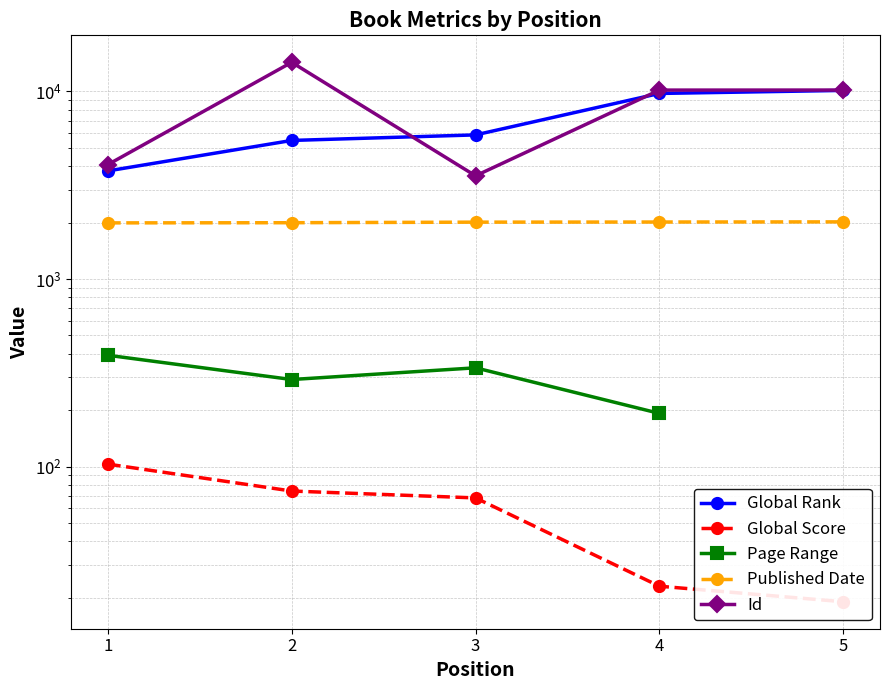

What is the difference between the maximum and second lowest values in the Global Score series?

80.0